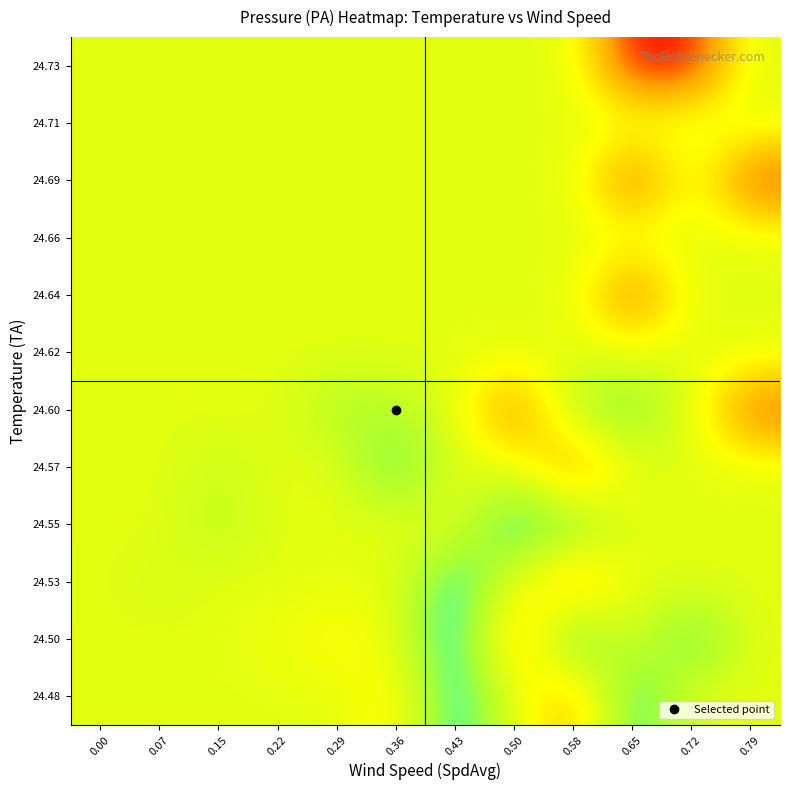

At which category does the chart reach its minimum across all series?

0.65